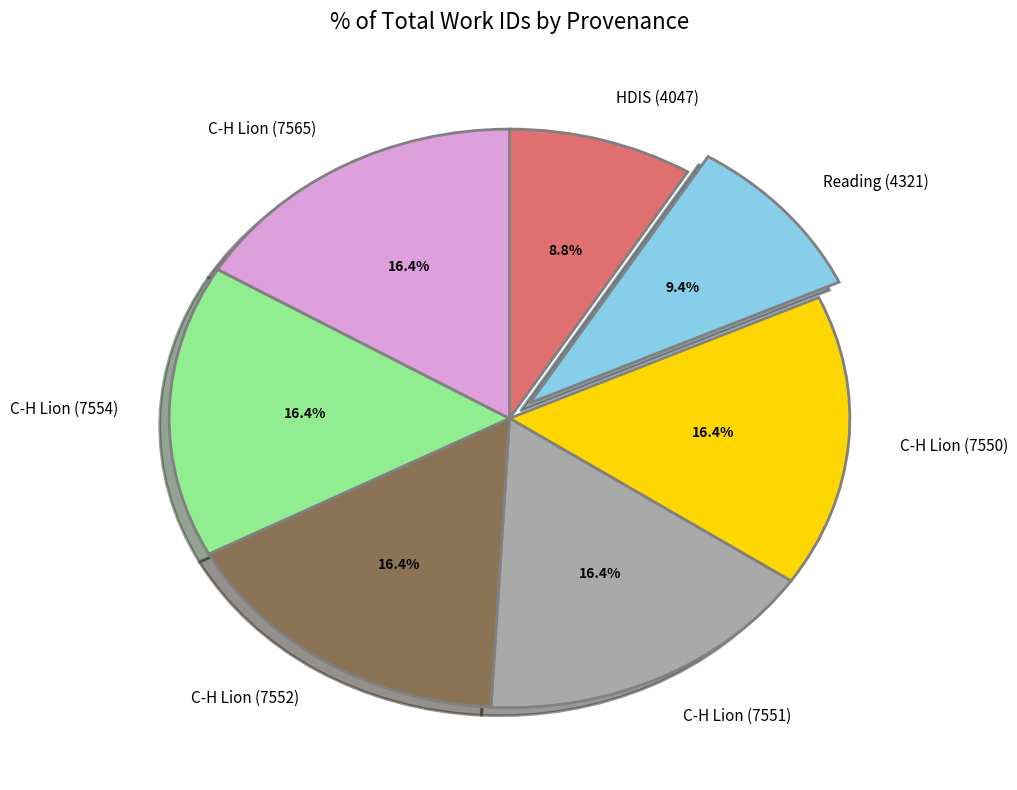

What is the ratio of the value at HDIS (4047) to the value at C-H Lion (7565)?

0.5